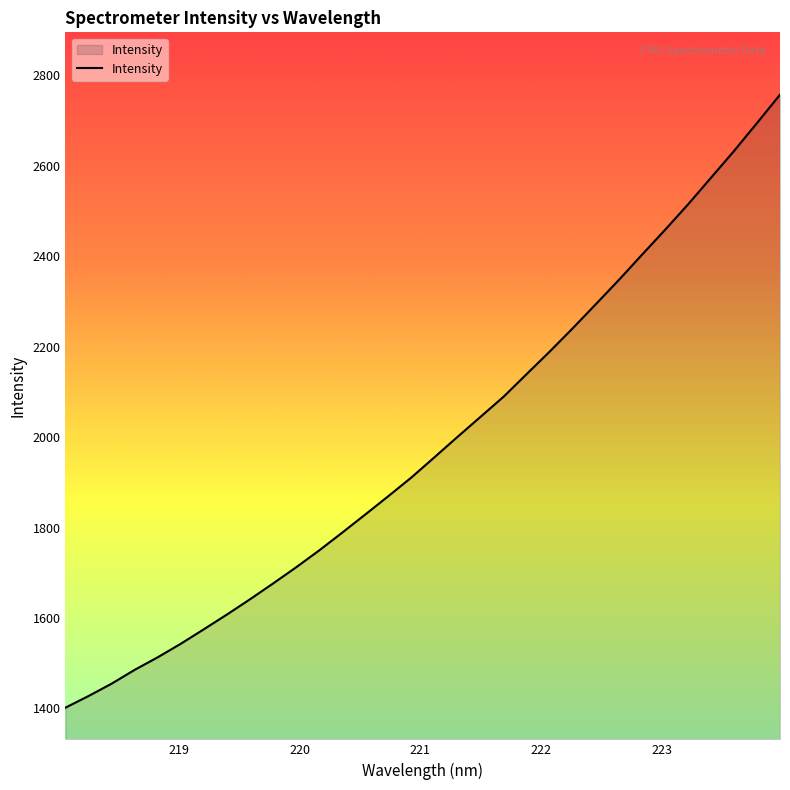

What is the minimum value shown in the chart?

1401.6